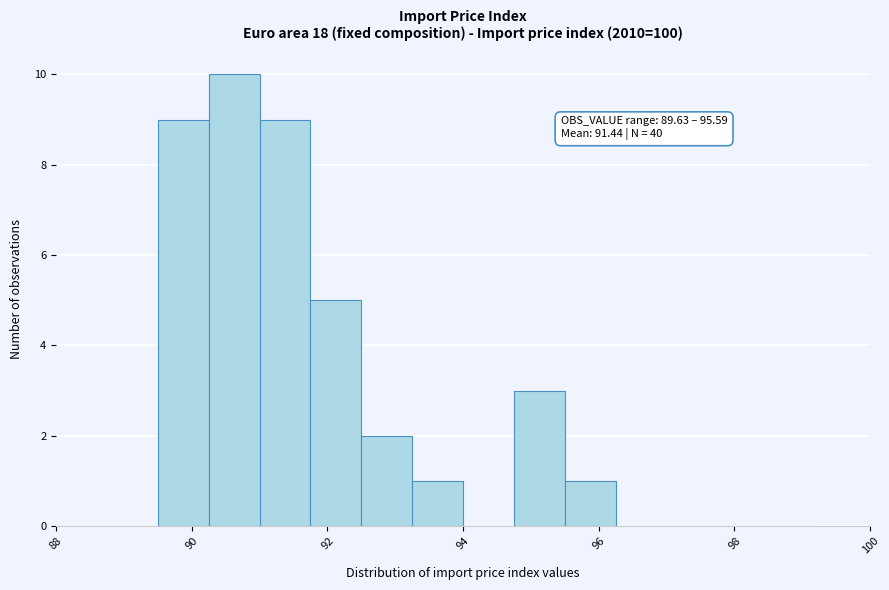

Around what value on the x-axis is the tallest bar? Give the approximate position of its centre, as read against the axis.

90.6